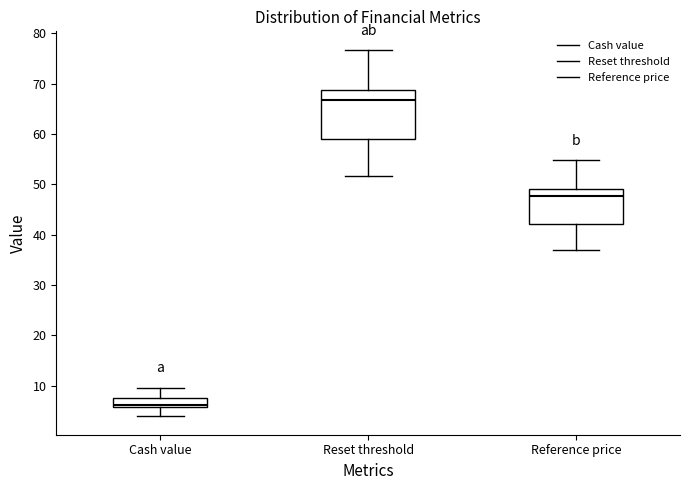

Where is the upper edge of the box for Cash value on the y-axis? The values are not printed on the chart, so give them approximately, as read against the axis.

8